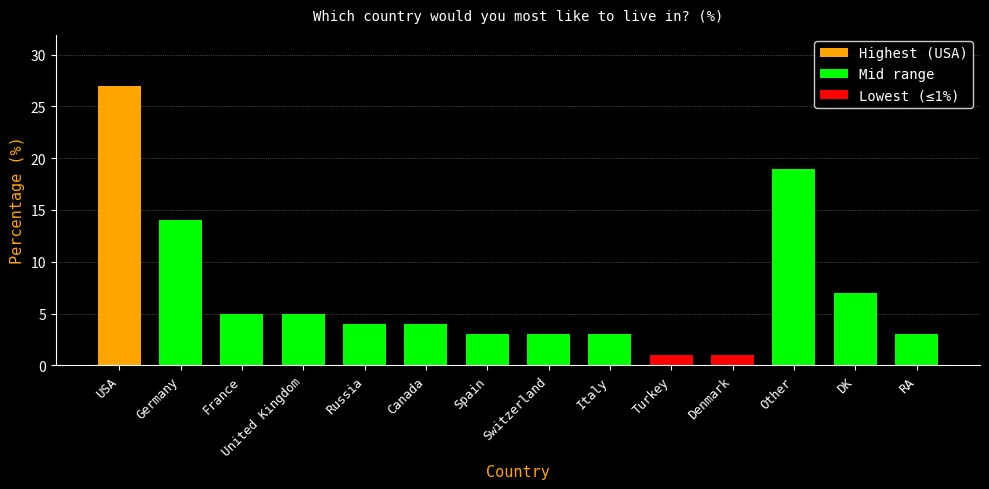

At which category does the chart reach its peak across all series?

USA